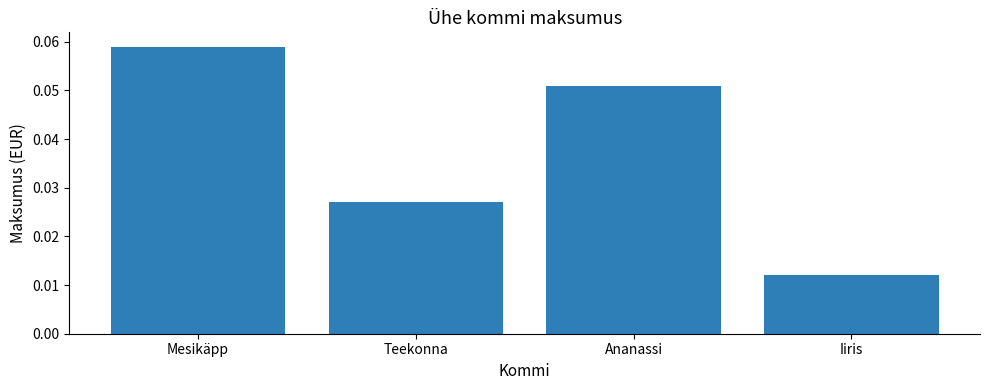

What position from the right is Iiris?

1